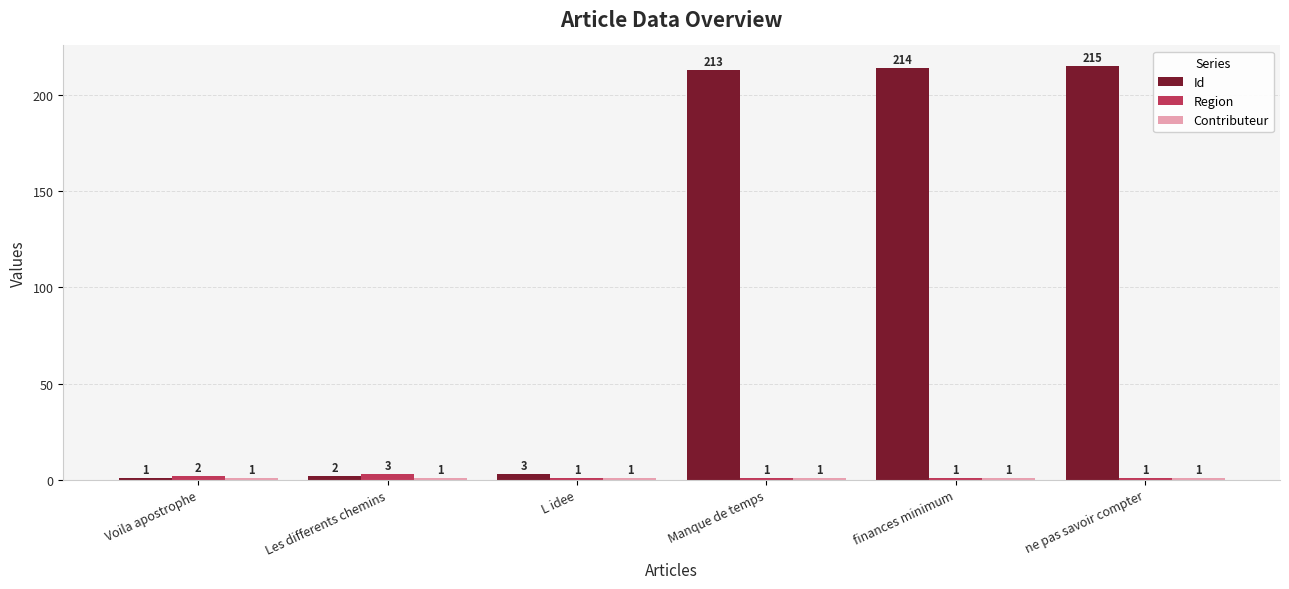

Between L idee and Manque de temps, which series saw the biggest shift?

Id